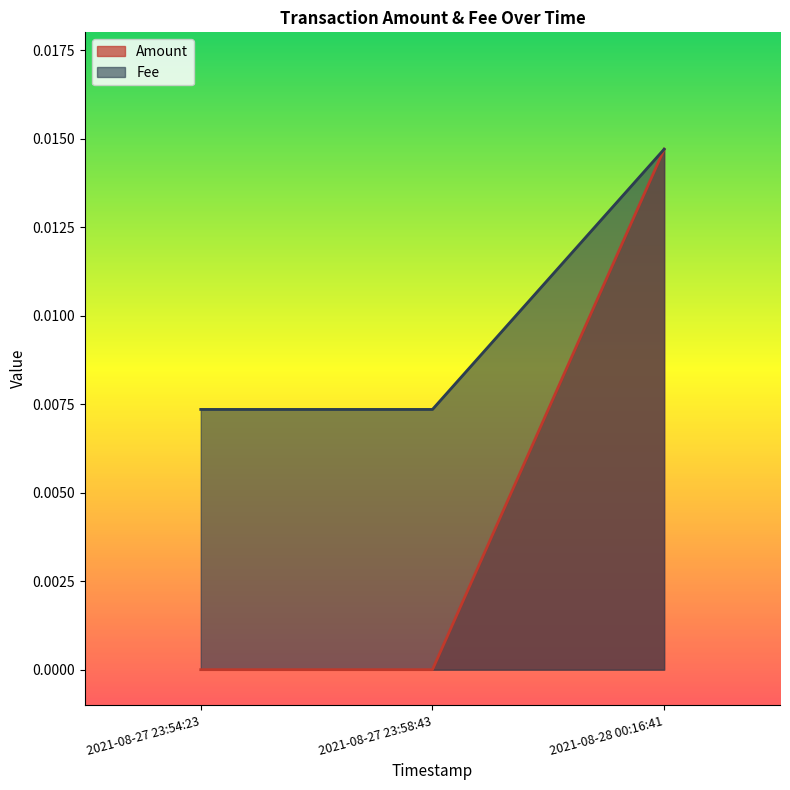

Which series has the largest total across all categories?

Fee